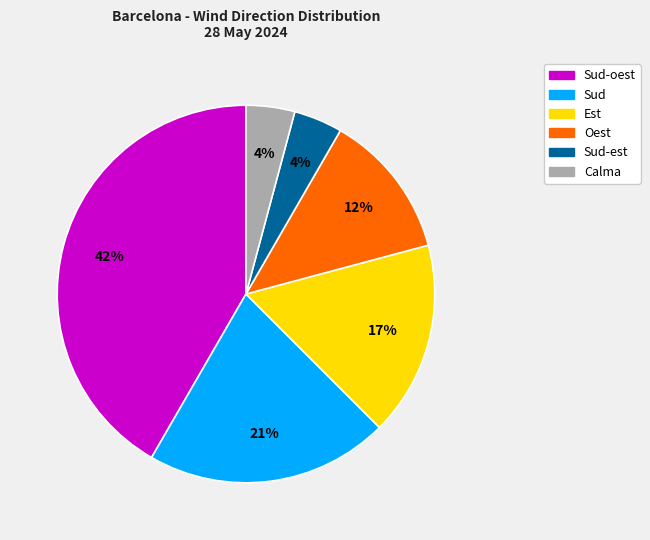

Is there a majority slice in this chart?

No